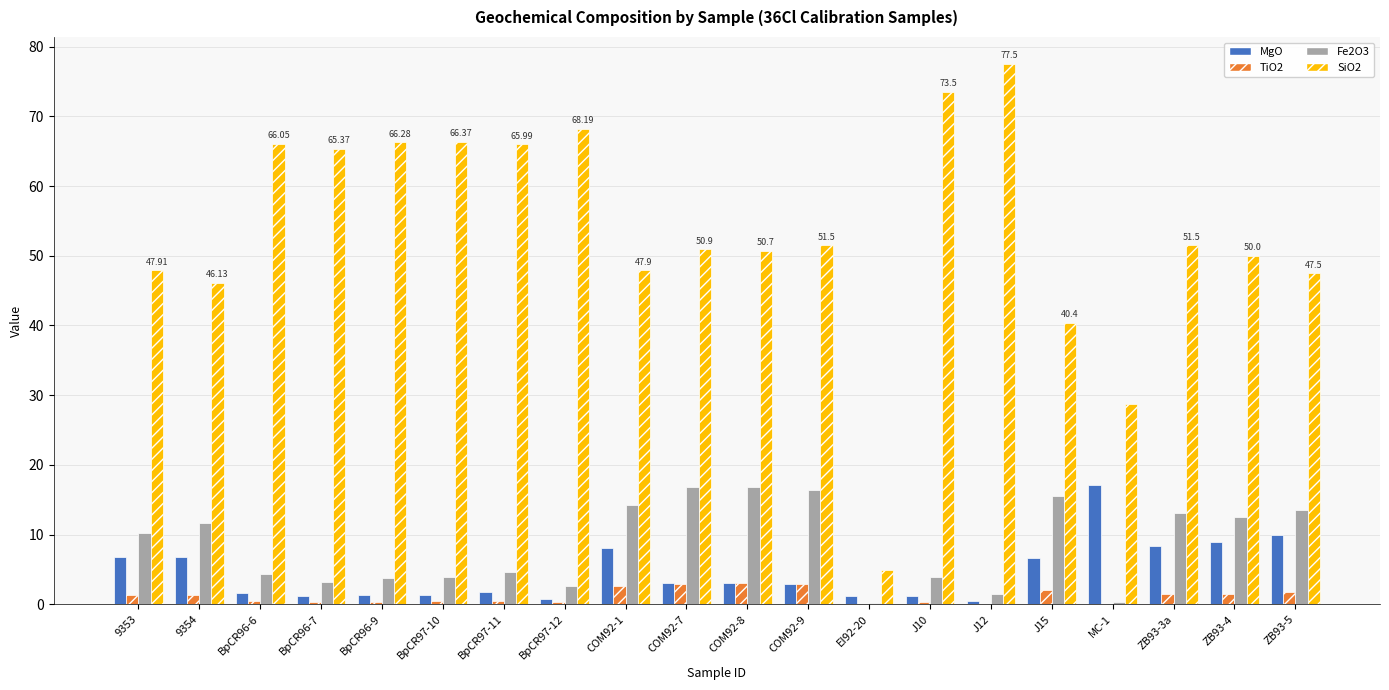

Which label corresponds to the largest value in the chart?

J12